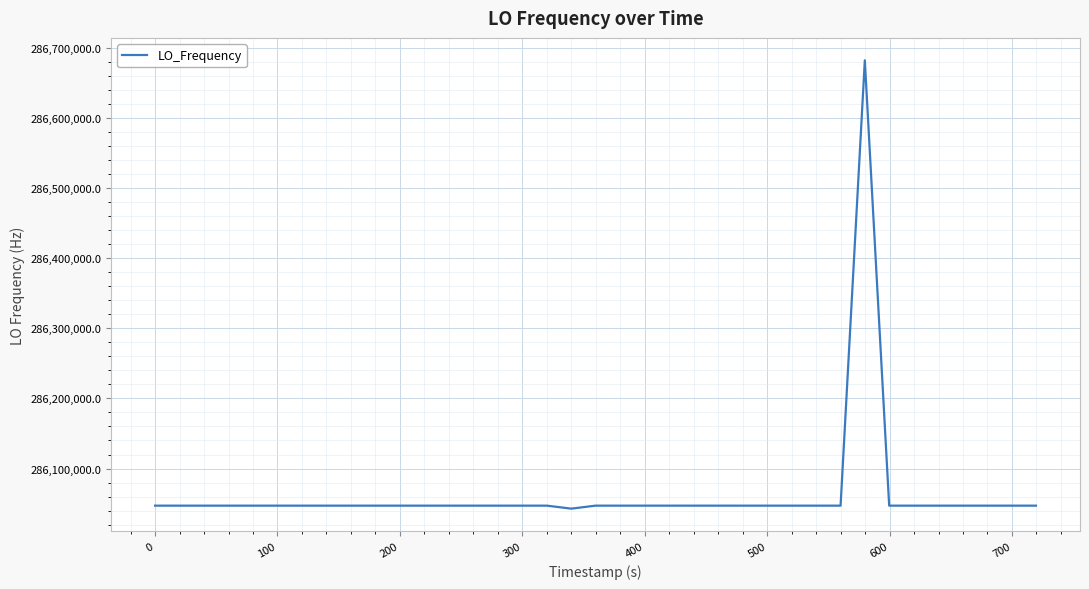

What is the minimum value shown in the chart?

286042725.2